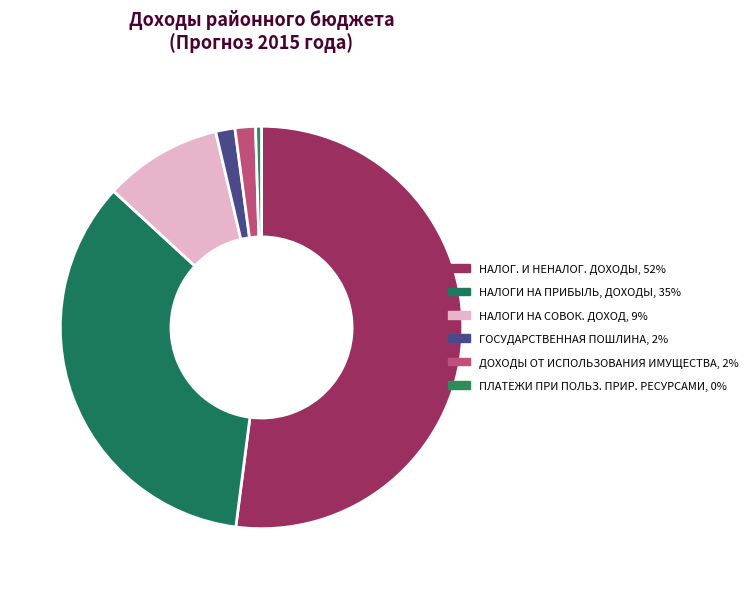

To the nearest percent, what is the average slice percentage?

17%